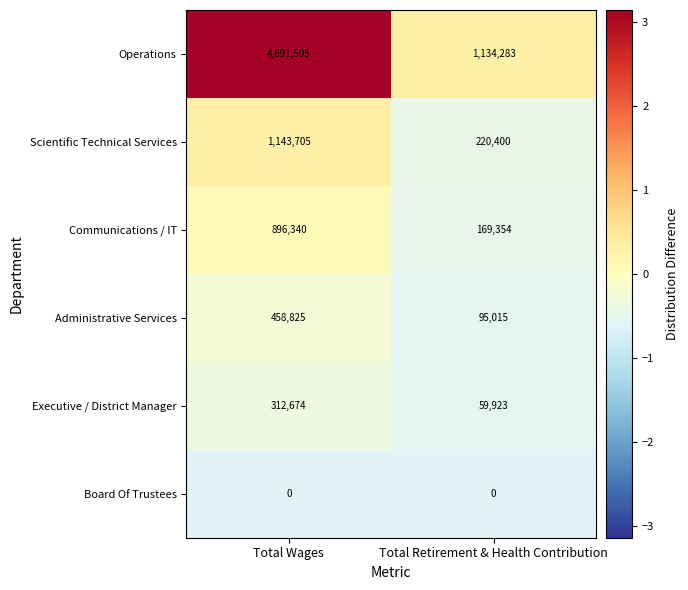

The Board Of Trustees series shows 0 at Total Retirement & Health Contribution. True or false?

True